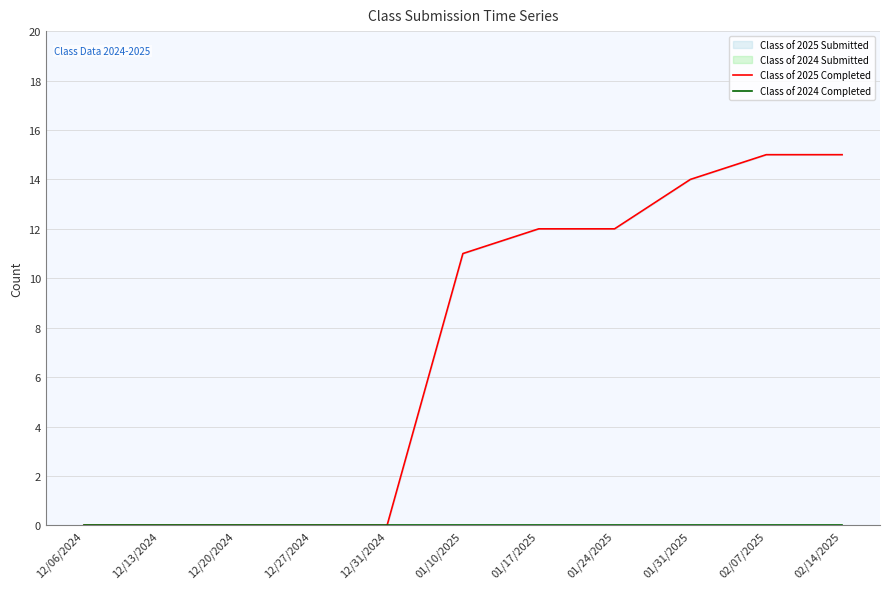

True or false: Class of 2024 Completed and Class of 2025 Completed intersect in this chart.

False